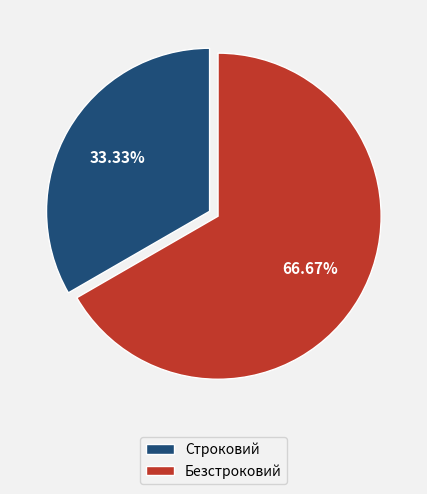

Which category accounts for the majority?

Безстроковий